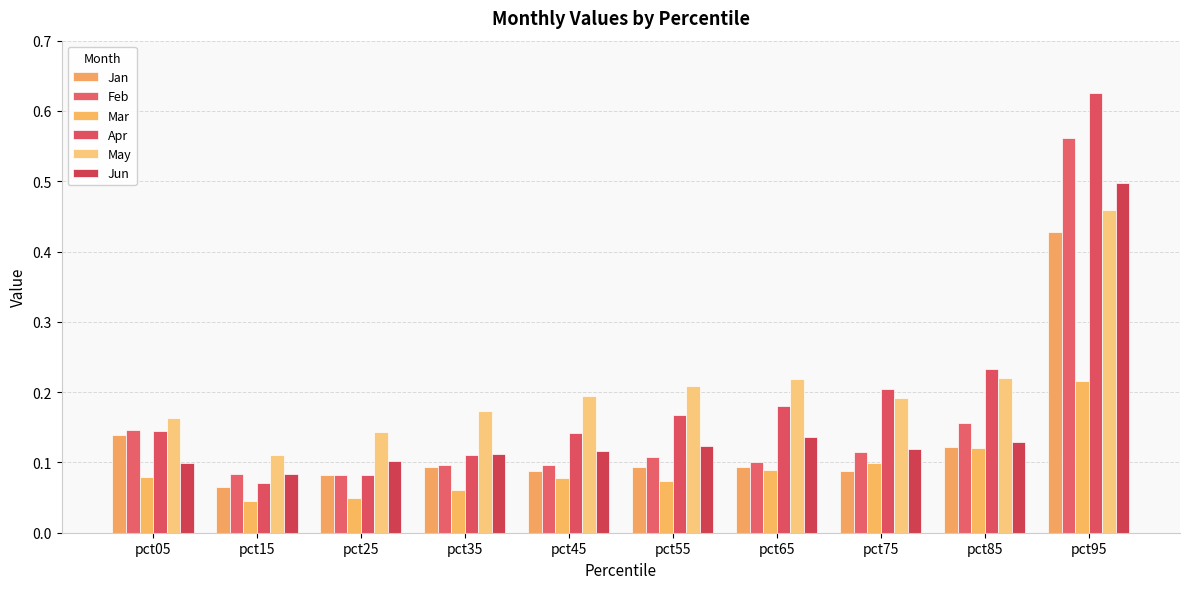

Reading left to right, what are all the values shown in this chart?

Jan: pct05=0.1	pct15=0.1	pct25=0.1	pct35=0.1	pct45=0.1	pct55=0.1	pct65=0.1	pct75=0.1	pct85=0.1	pct95=0.4
Feb: pct05=0.1	pct15=0.1	pct25=0.1	pct35=0.1	pct45=0.1	pct55=0.1	pct65=0.1	pct75=0.1	pct85=0.2	pct95=0.6
Mar: pct05=0.1	pct15=0.0	pct25=0.0	pct35=0.1	pct45=0.1	pct55=0.1	pct65=0.1	pct75=0.1	pct85=0.1	pct95=0.2
Apr: pct05=0.1	pct15=0.1	pct25=0.1	pct35=0.1	pct45=0.1	pct55=0.2	pct65=0.2	pct75=0.2	pct85=0.2	pct95=0.6
May: pct05=0.2	pct15=0.1	pct25=0.1	pct35=0.2	pct45=0.2	pct55=0.2	pct65=0.2	pct75=0.2	pct85=0.2	pct95=0.5
Jun: pct05=0.1	pct15=0.1	pct25=0.1	pct35=0.1	pct45=0.1	pct55=0.1	pct65=0.1	pct75=0.1	pct85=0.1	pct95=0.5